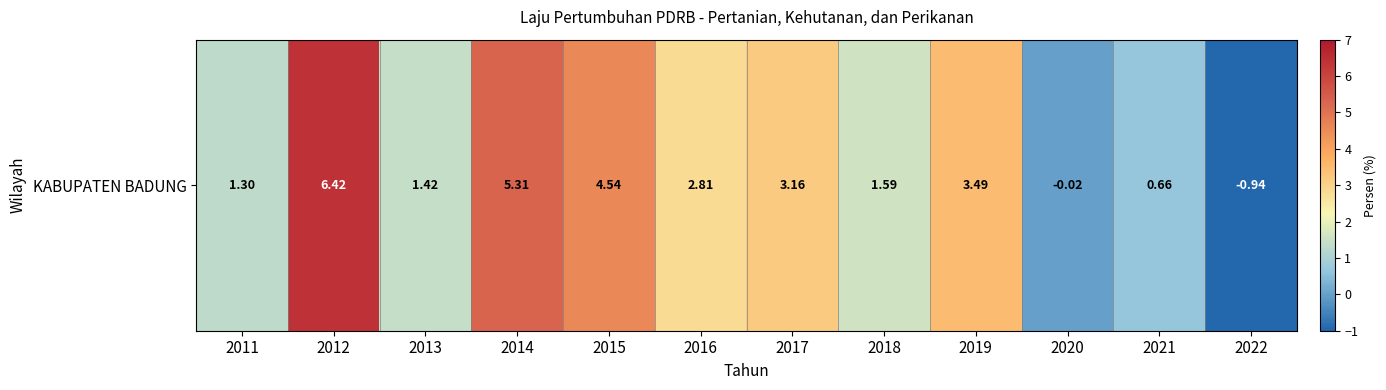

What is the difference between the values at 2011 and 2016?

1.5